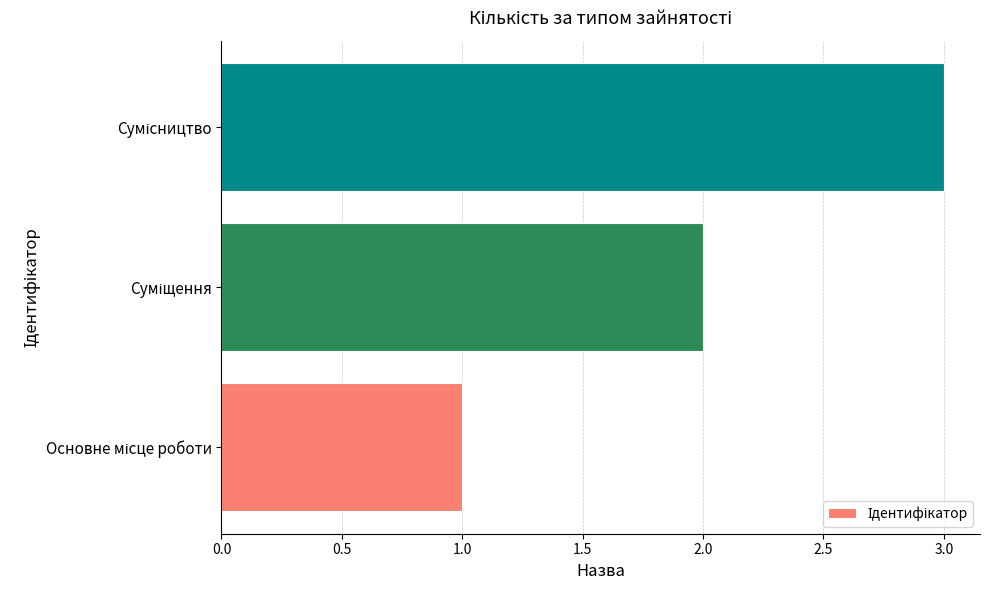

What is the greatest value displayed?

3